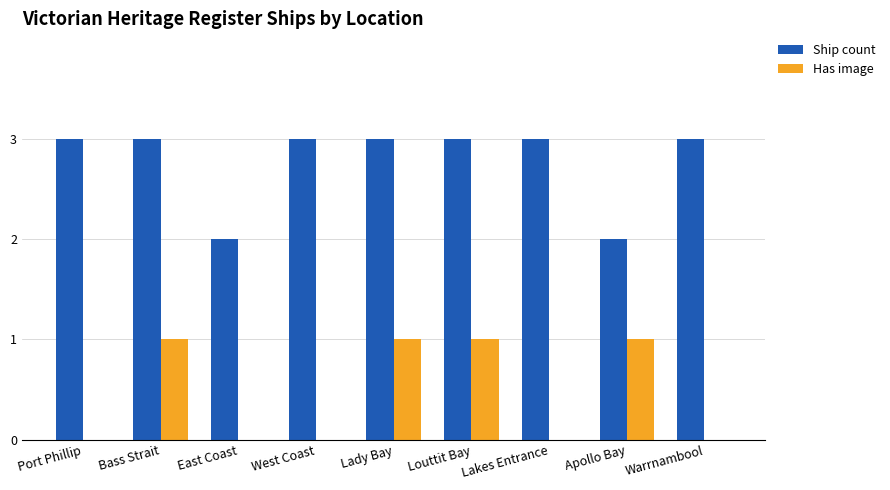

What is the sum of the Has image values at Bass Strait and Lady Bay?

2